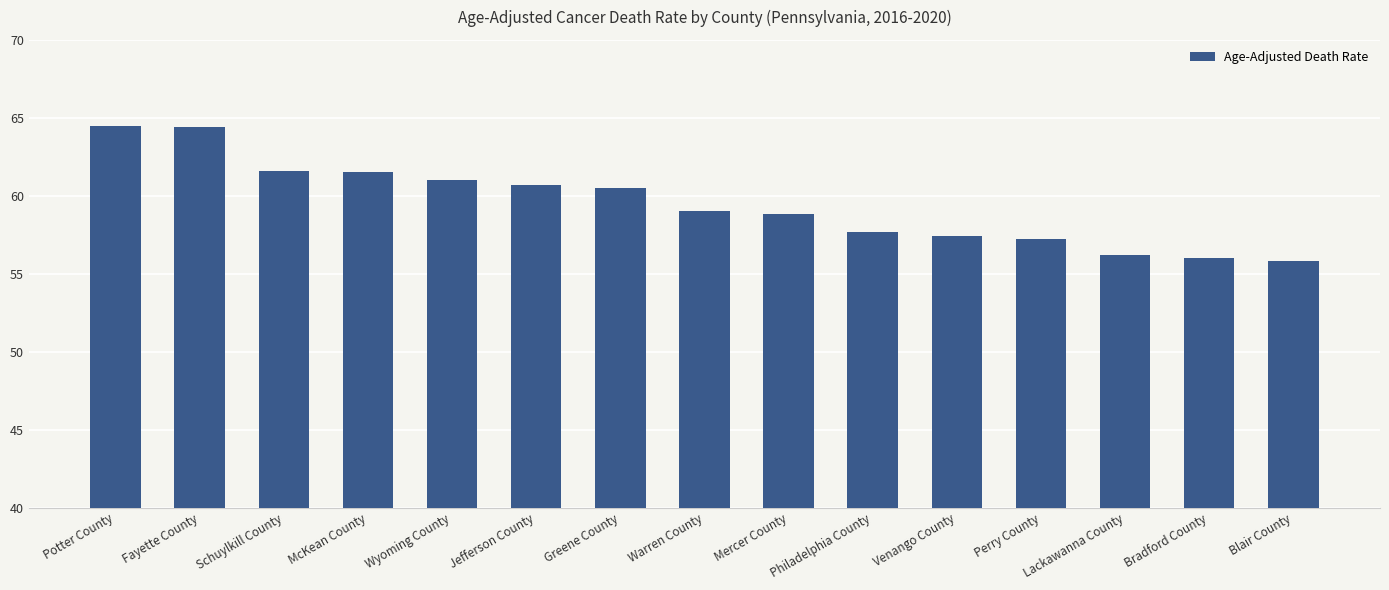

True or false: the data shows 43.0 at Schuylkill County.

False